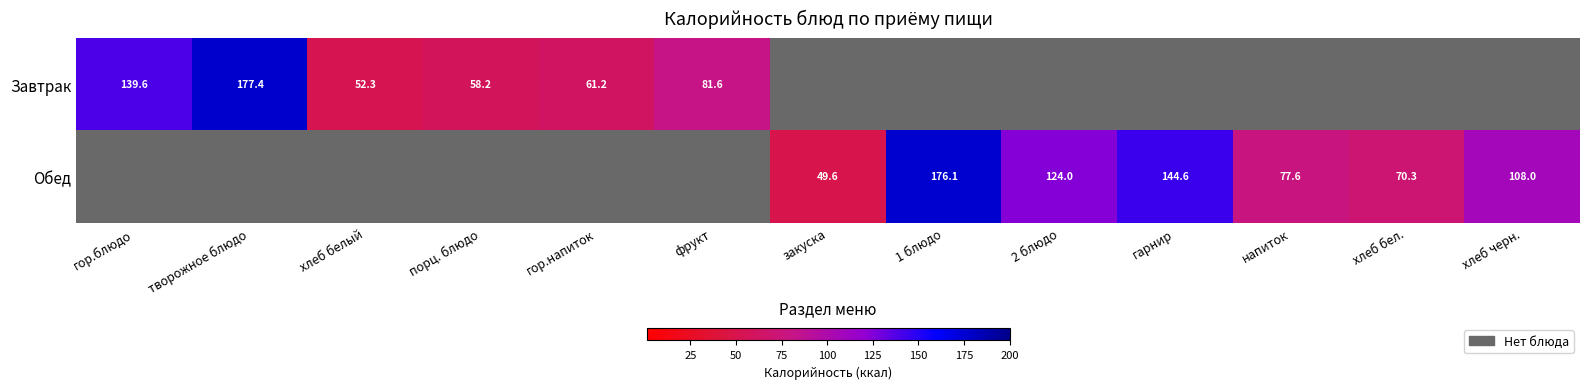

True or false: Обед has a value of 108.0 at 1 блюдо.

False